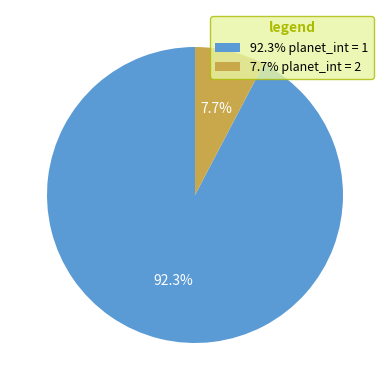

Which slice represents more than half of the pie?

92.3% planet_int = 1